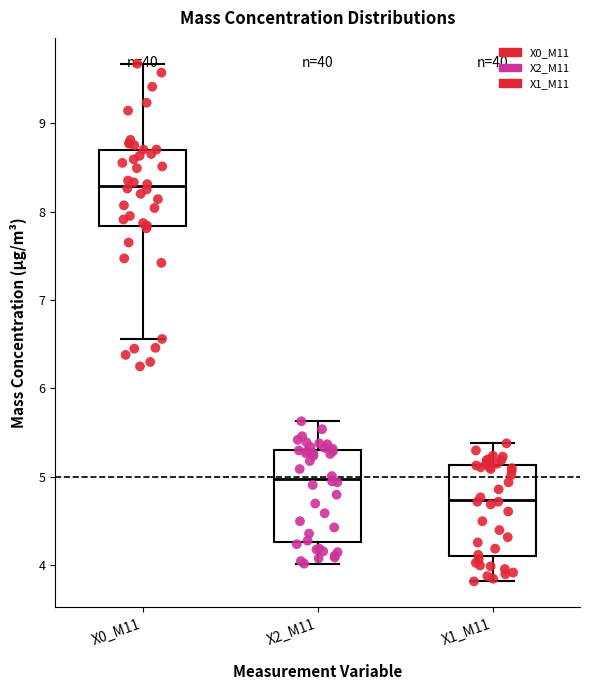

Where is the lower edge of the box for X0_M11 on the y-axis? The values are not printed on the chart, so give them approximately, as read against the axis.

7.8